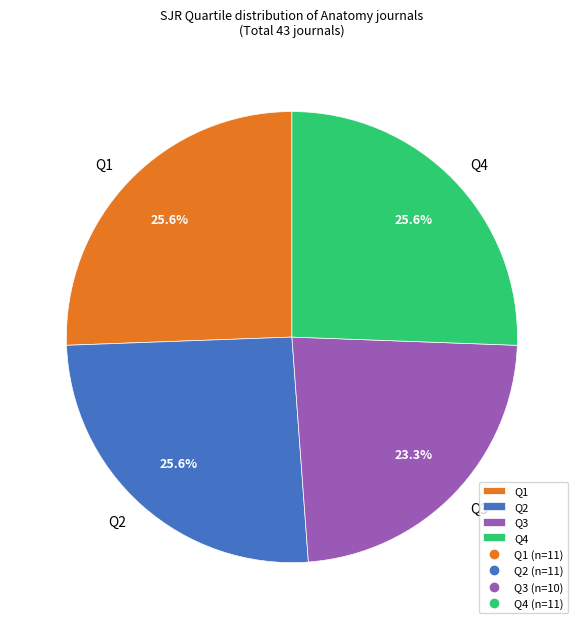

What percentage is the Q2 slice, to the nearest percent?

26%